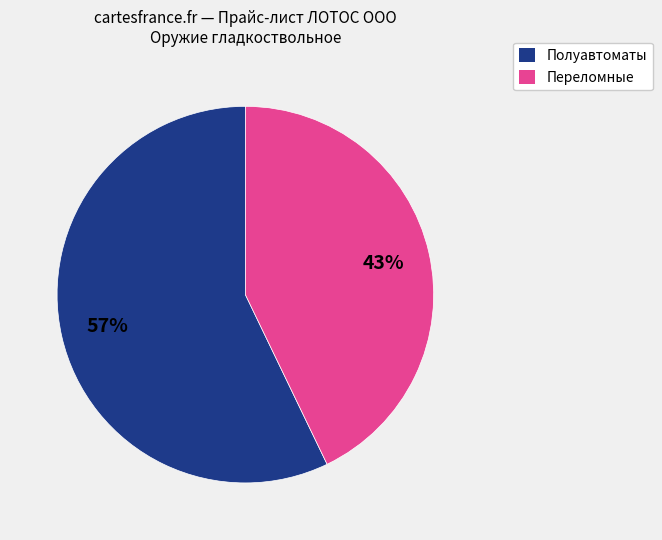

To the nearest percent, what is the difference between the largest and smallest slice percentages?

14%